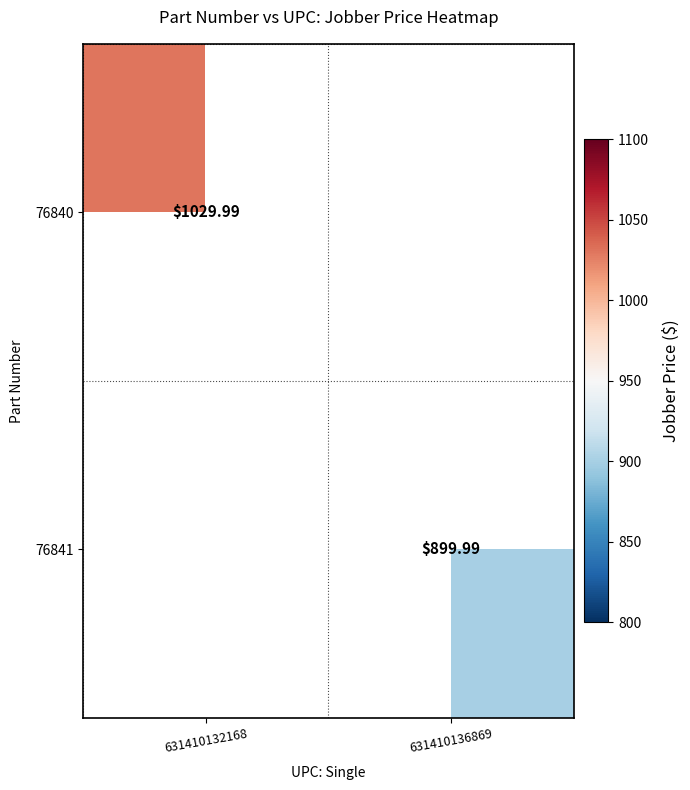

Is the value of 76841 at 631410136869 greater than the value of 76840 at 631410132168?

No